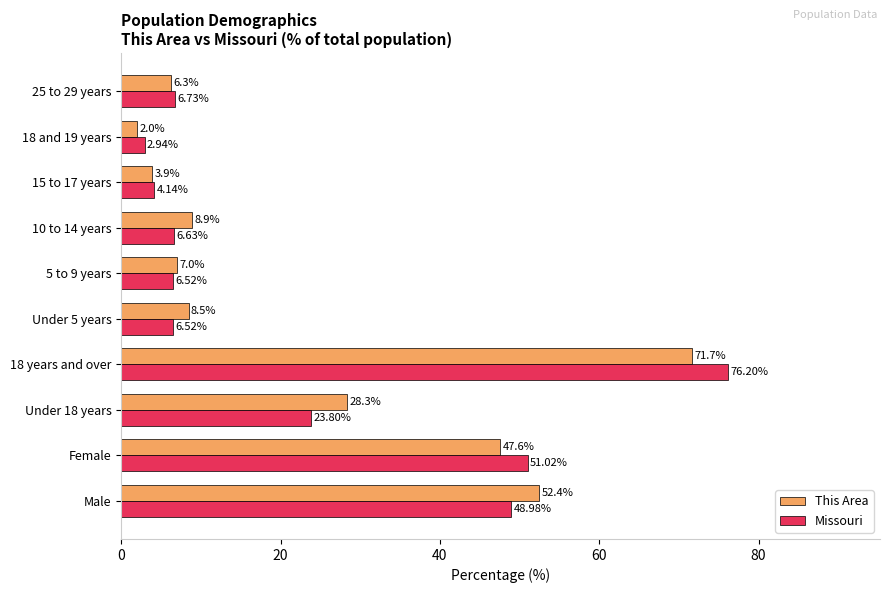

Rank the series by their average value, from highest to lowest.

This Area, Missouri